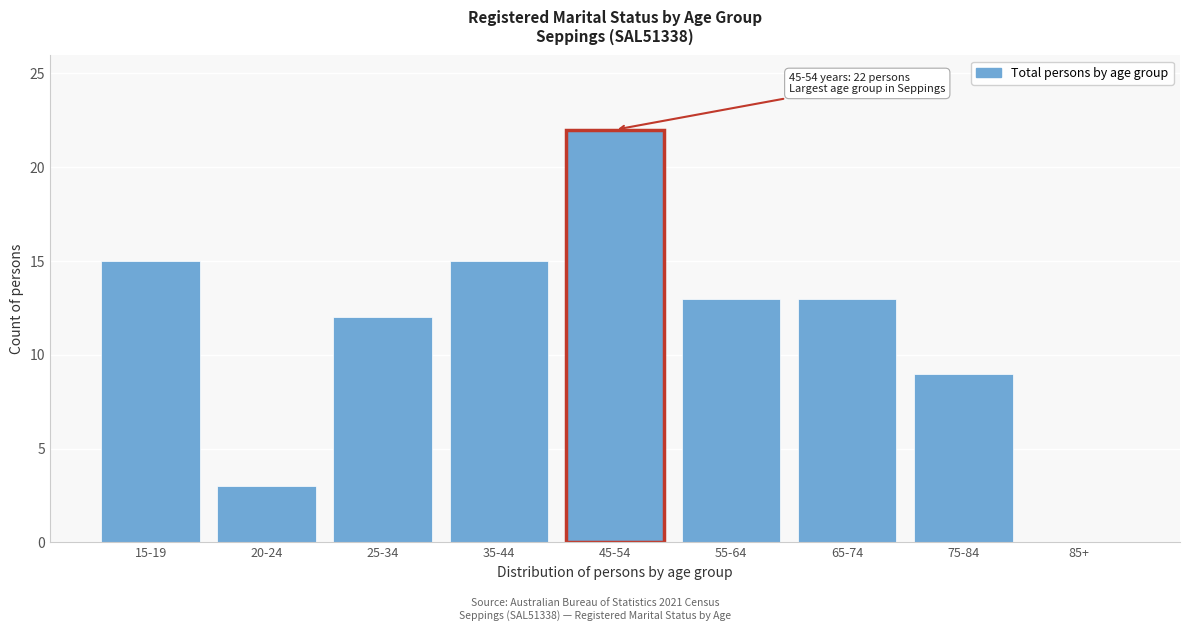

Reading left to right, what are all the values shown in this chart?

15-19=15	20-24=3	25-34=12	35-44=15	45-54=22	55-64=13	65-74=13	75-84=9	85+=0